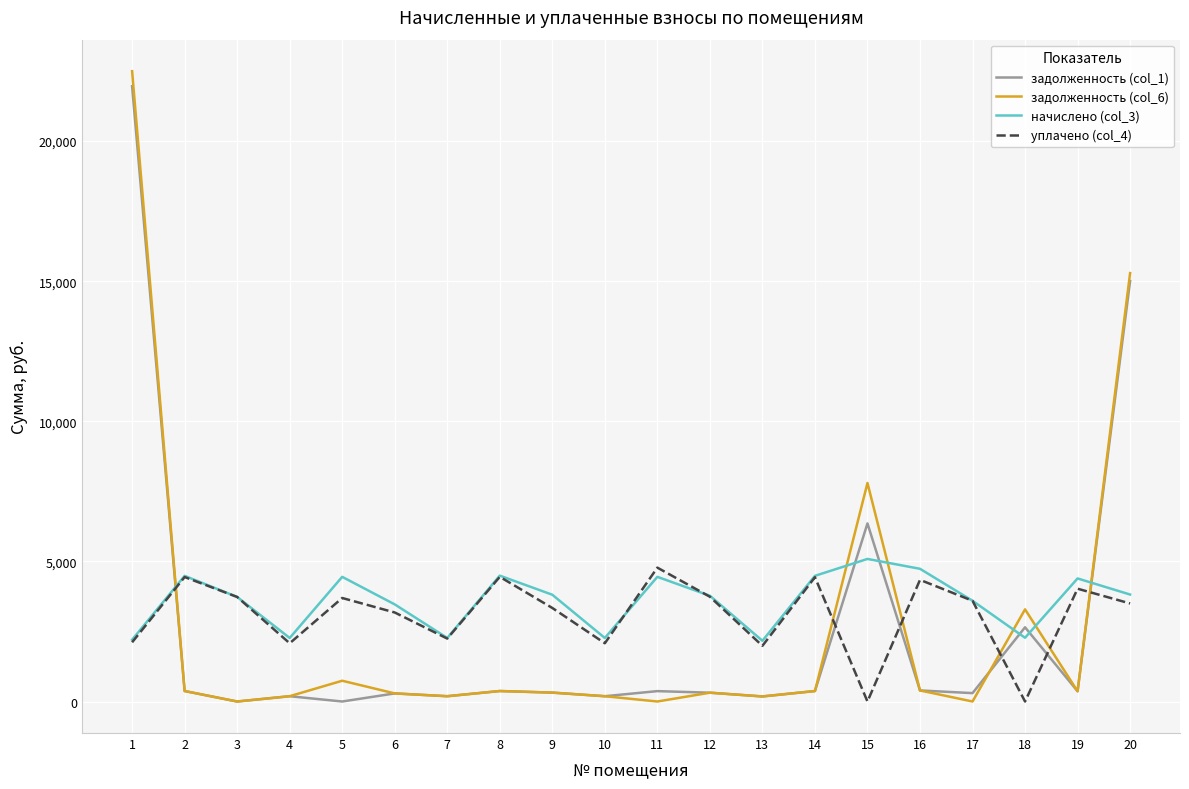

Rank the series at 11 from highest to lowest value.

уплачено (col_4), начислено (col_3), задолженность (col_1), задолженность (col_6)